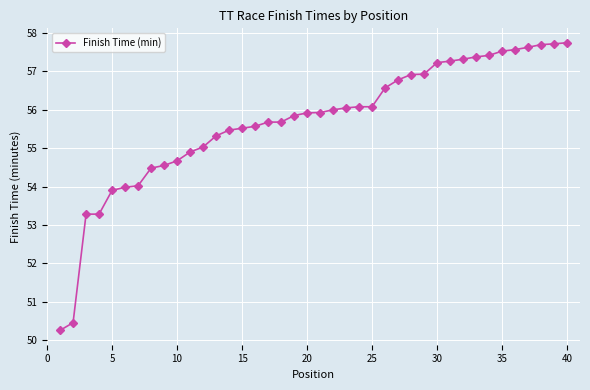

What is the difference between the second highest and second lowest values?

7.3